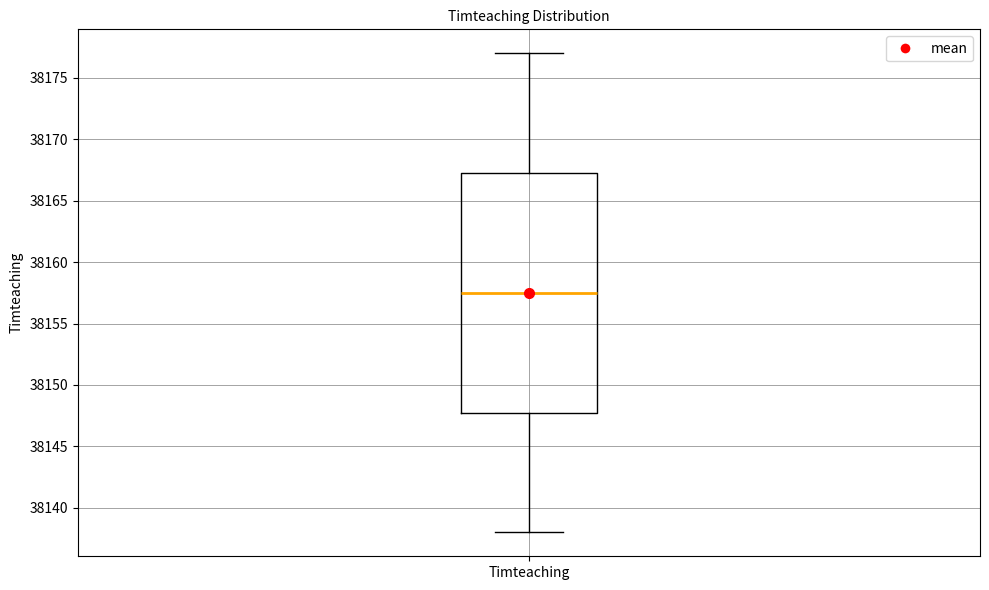

Read this box plot against the y-axis: the position of the median line, the range covered by the box, and the ends of both whiskers. The values are not printed on the chart, so give them approximately, as read against the axis.

median 38157.5, box 38148.0 to 38167.5, whiskers 38138.0 to 38177.0